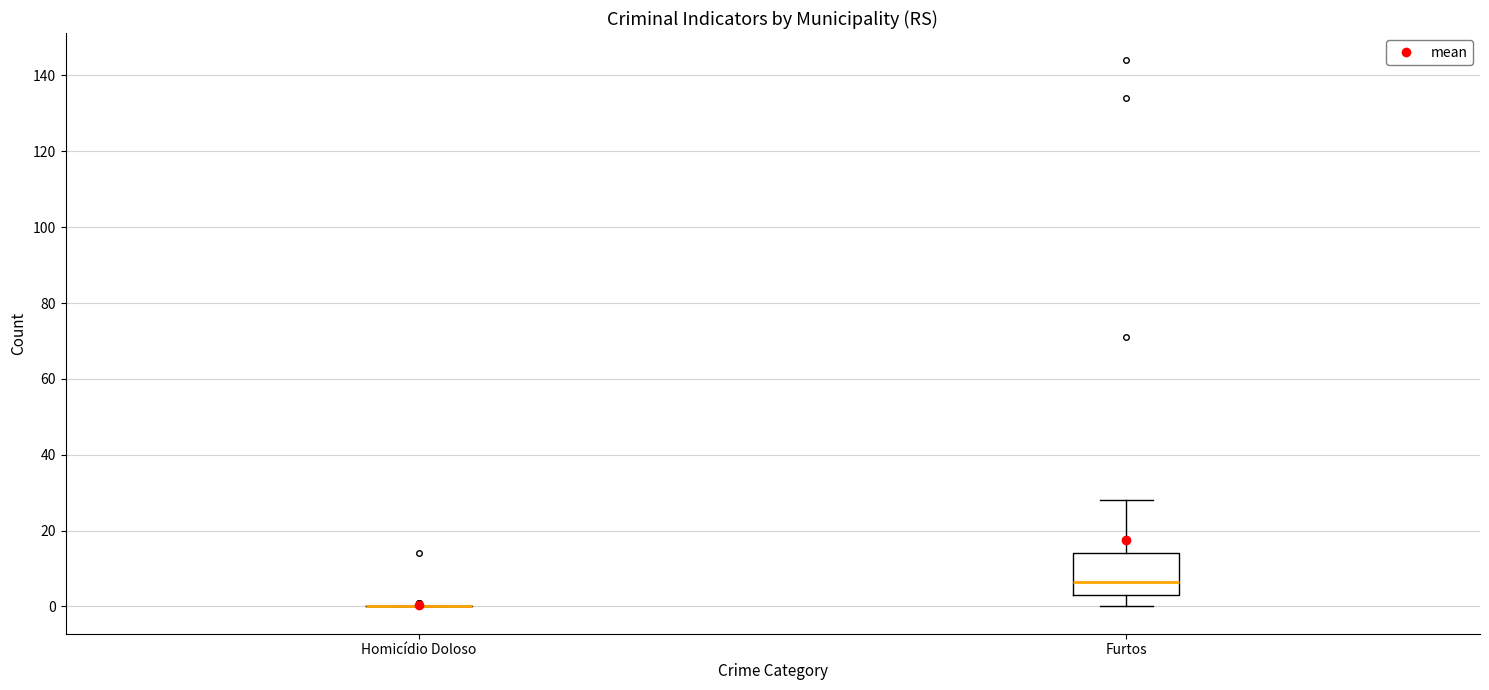

Which box is the tallest, from its lower edge to its upper edge?

Furtos